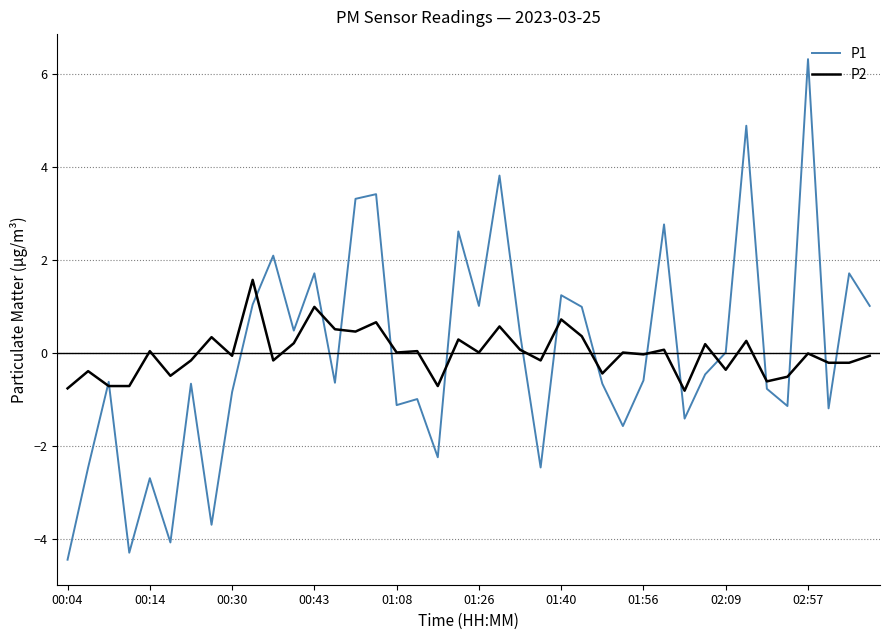

Rank the series by their maximum value, from lowest to highest.

P2, P1